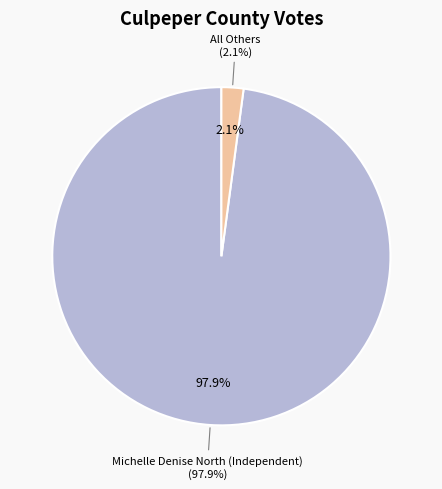

True or false: Michelle Denise North (Independent) accounts for 99% of the total.

False